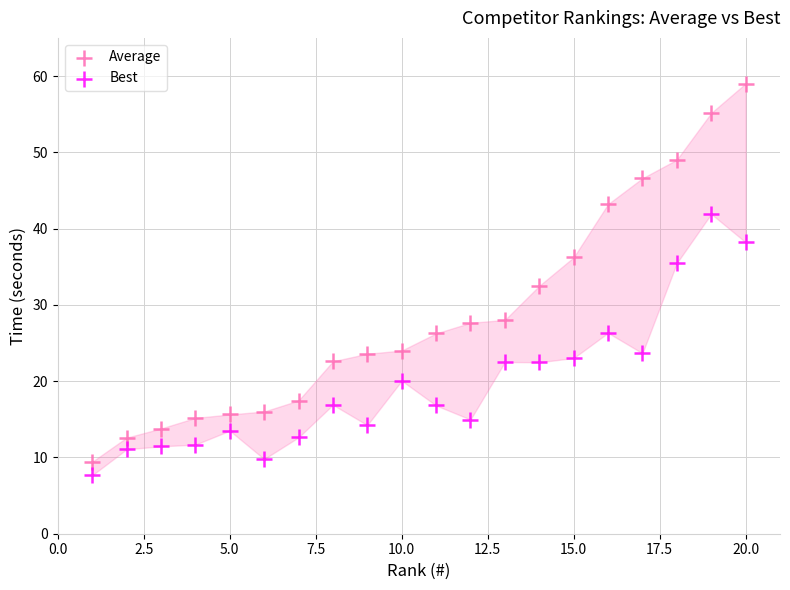

What is the X range (max minus min) for the scatter plot?

19.0